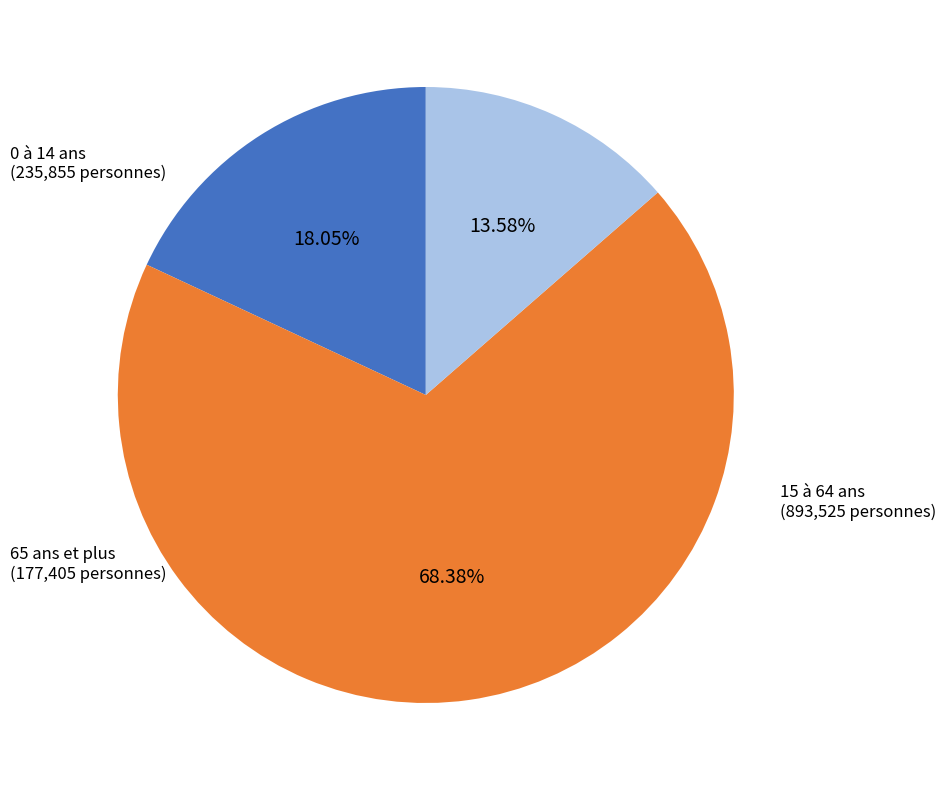

Is there a majority slice in this chart?

Yes